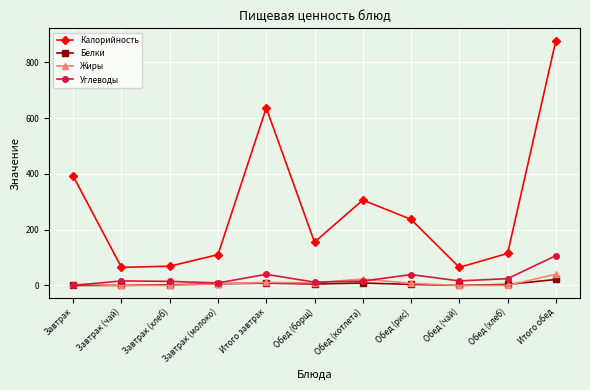

What is the spread (max minus min) of values at Завтрак (чай)?

64.7